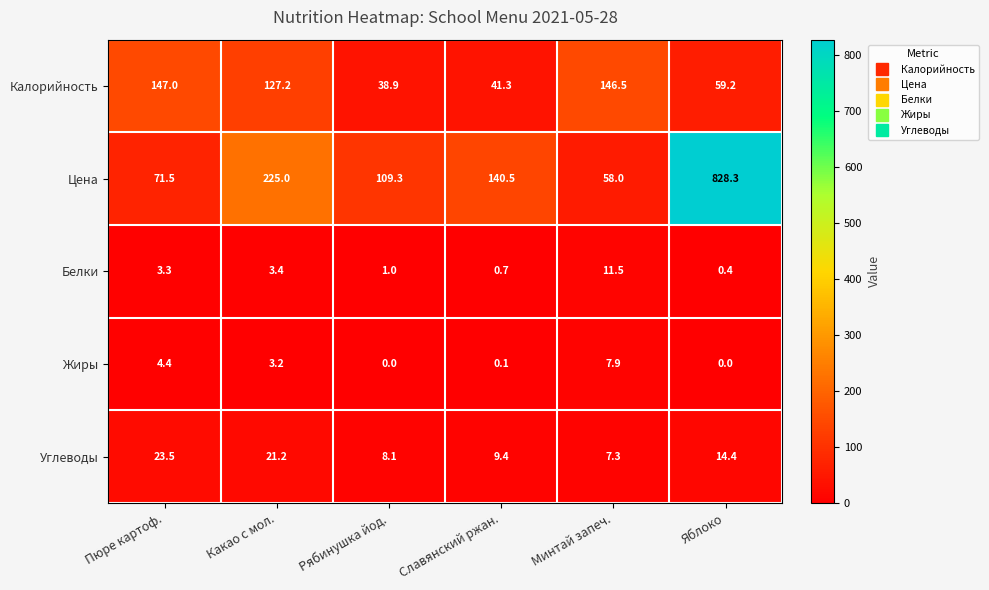

What is the average value of the Жиры series?

2.6